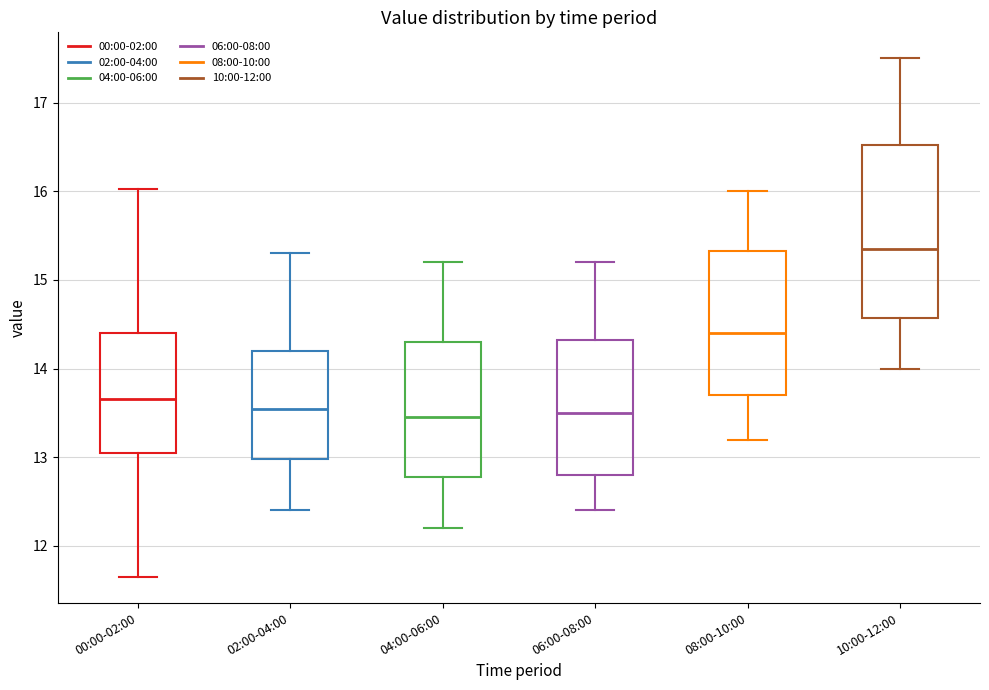

Reading left to right, read every box against the y-axis: the position of its median line, the range the box covers, and the ends of its whiskers. The values are not printed on the chart, so give them approximately, as read against the axis.

00:00-02:00: median 13.7, box 13.0 to 14.4, whiskers 11.7 to 16.0
02:00-04:00: median 13.6, box 13.0 to 14.2, whiskers 12.4 to 15.3
04:00-06:00: median 13.5, box 12.8 to 14.3, whiskers 12.2 to 15.2
06:00-08:00: median 13.5, box 12.8 to 14.3, whiskers 12.4 to 15.2
08:00-10:00: median 14.4, box 13.7 to 15.3, whiskers 13.2 to 16.0
10:00-12:00: median 15.4, box 14.6 to 16.5, whiskers 14.0 to 17.5